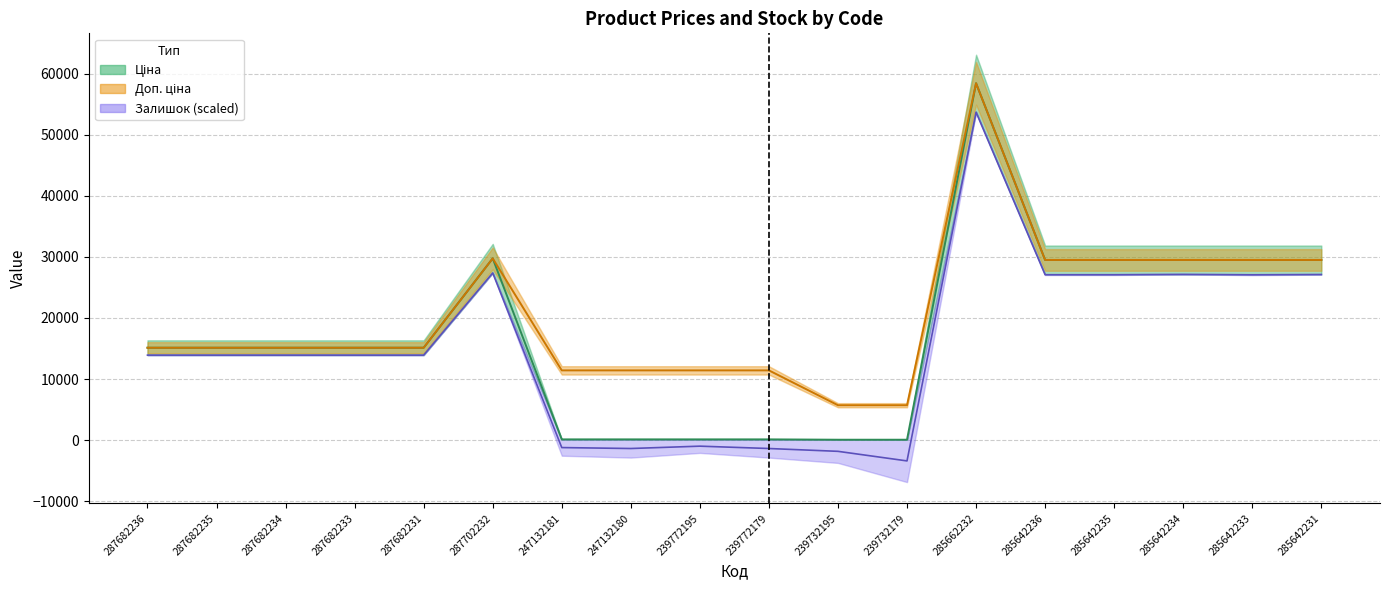

Where is the first local maximum for Ціна?

287702232